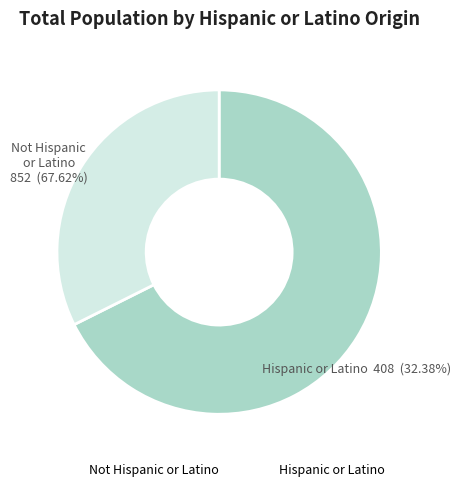

True or false: Not Hispanic or Latino accounts for 77% of the total.

False